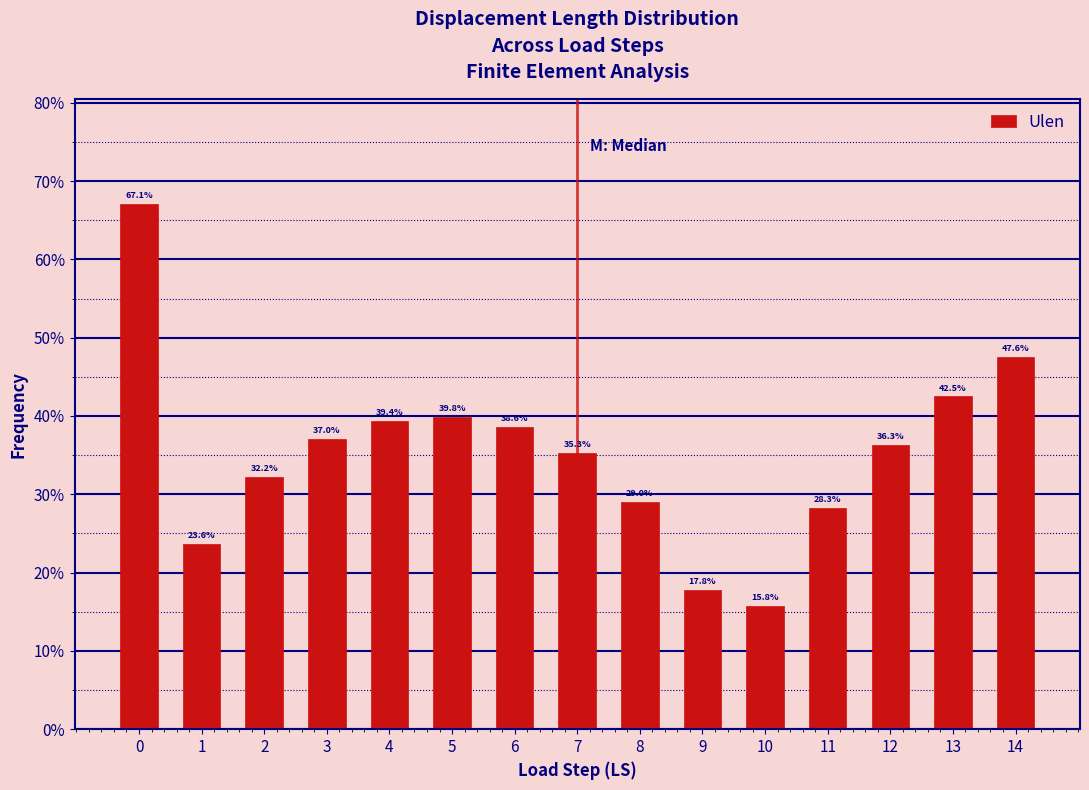

Are the bars horizontal?

No